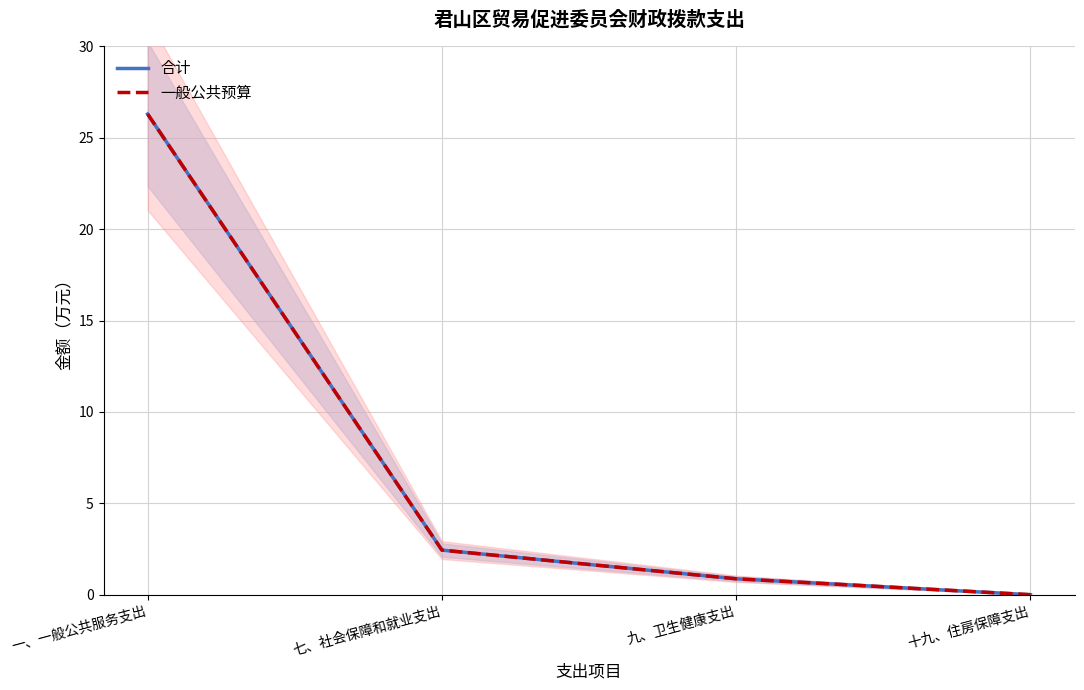

What is the average value of the 合计 series?

7.4